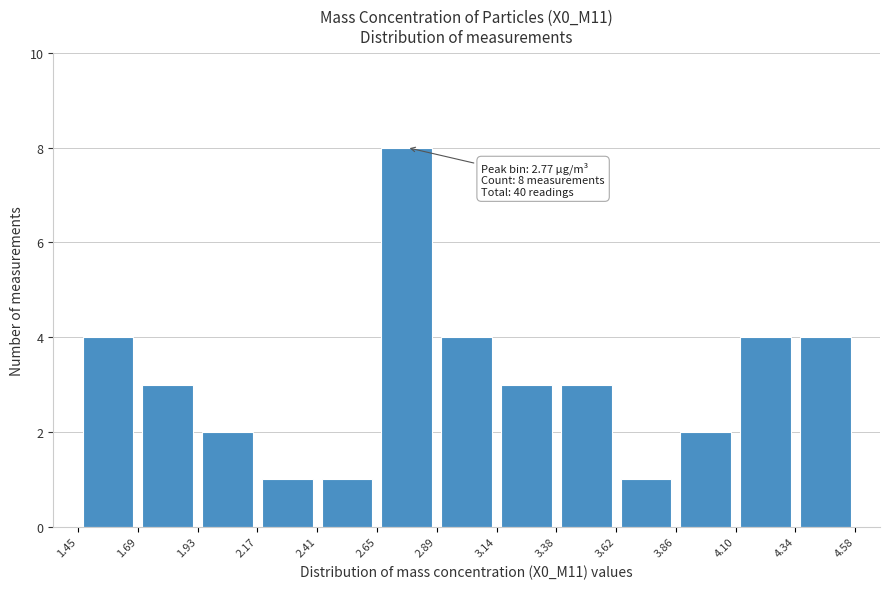

Which range on the x-axis has the tallest bar?

2.65 to 2.89